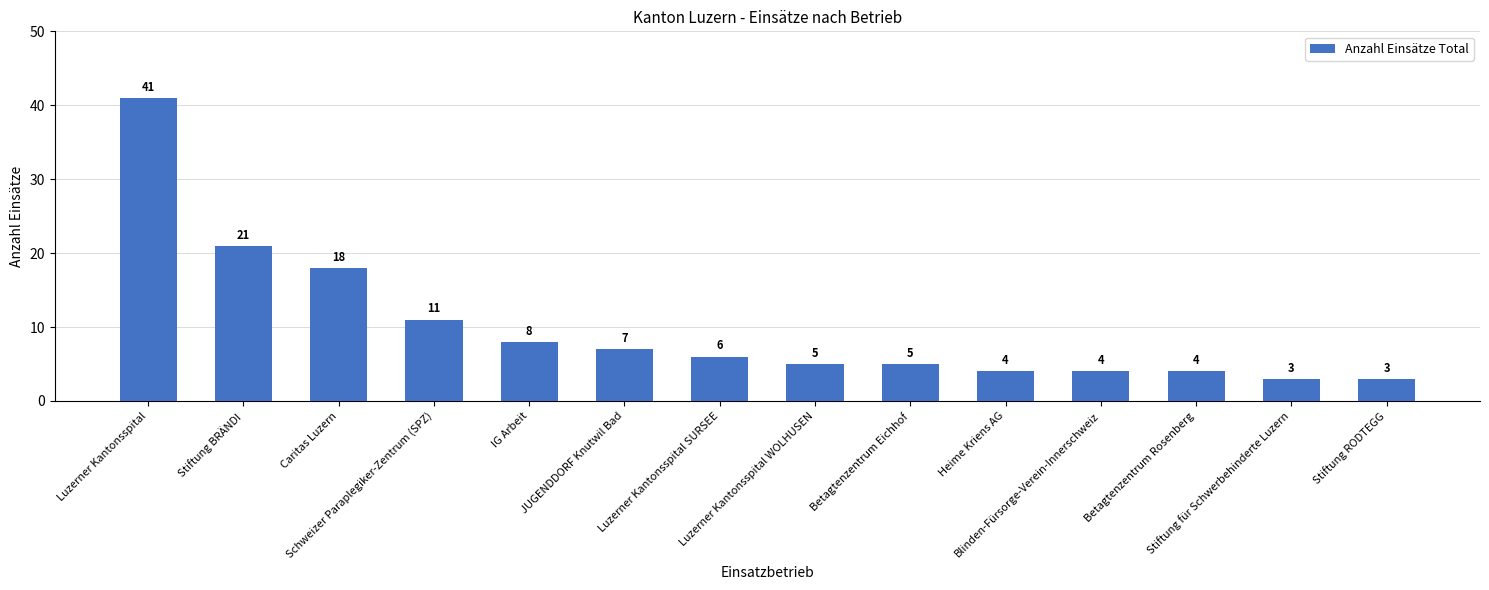

Between Stiftung RODTEGG and Luzerner Kantonsspital SURSEE, which is larger?

Luzerner Kantonsspital SURSEE